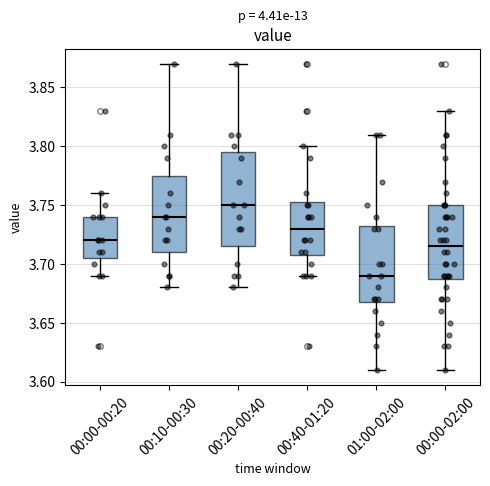

Reading left to right, read every box against the y-axis: the position of its median line, the range the box covers, and the ends of its whiskers. The values are not printed on the chart, so give them approximately, as read against the axis.

00:00-00:20: median 3.720, box 3.705 to 3.740, whiskers 3.690 to 3.760
00:10-00:30: median 3.740, box 3.710 to 3.775, whiskers 3.680 to 3.870
00:20-00:40: median 3.750, box 3.715 to 3.795, whiskers 3.680 to 3.870
00:40-01:20: median 3.730, box 3.710 to 3.755, whiskers 3.690 to 3.800
01:00-02:00: median 3.690, box 3.670 to 3.735, whiskers 3.610 to 3.810
00:00-02:00: median 3.715, box 3.690 to 3.750, whiskers 3.610 to 3.830